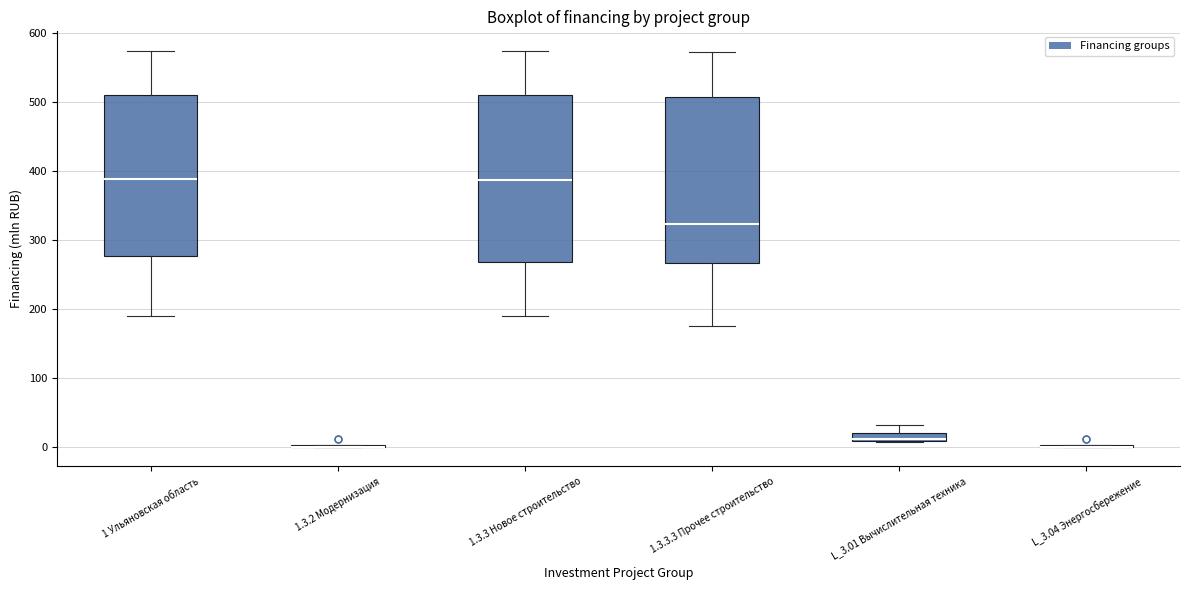

Where does the median line of the box for 1.3.3.3 Прочее строительство sit on the y-axis? The values are not printed on the chart, so give them approximately, as read against the axis.

320